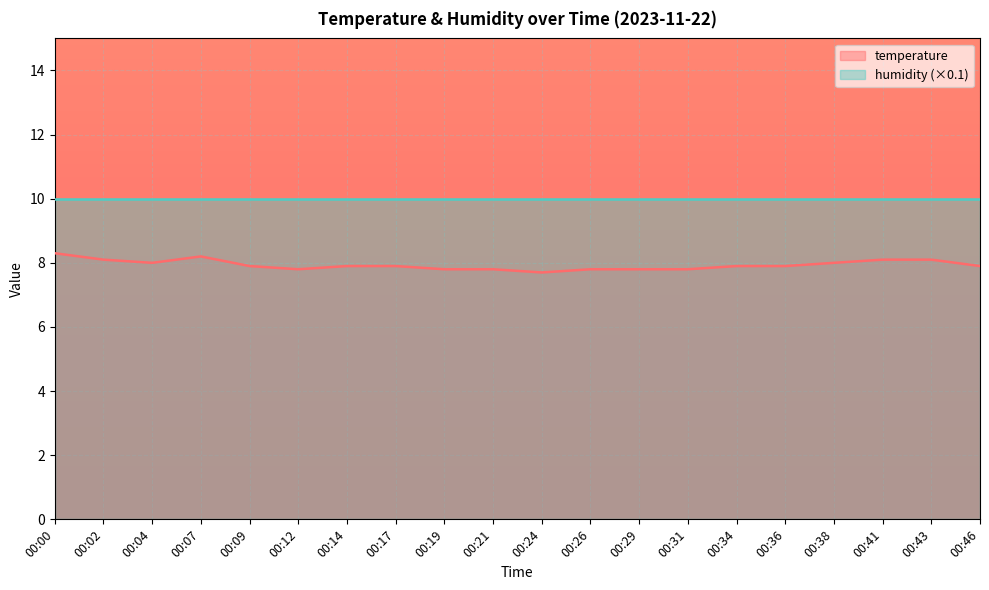

Where is the first local minimum?

00:04